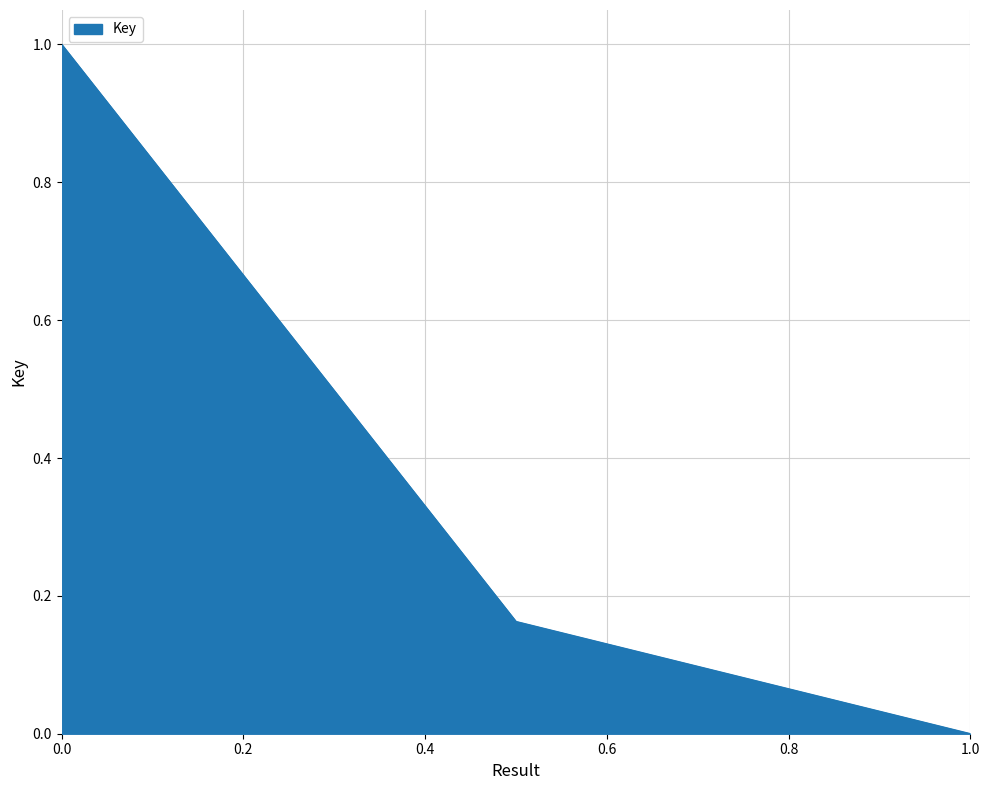

What is the difference between the maximum and minimum values?

1.0